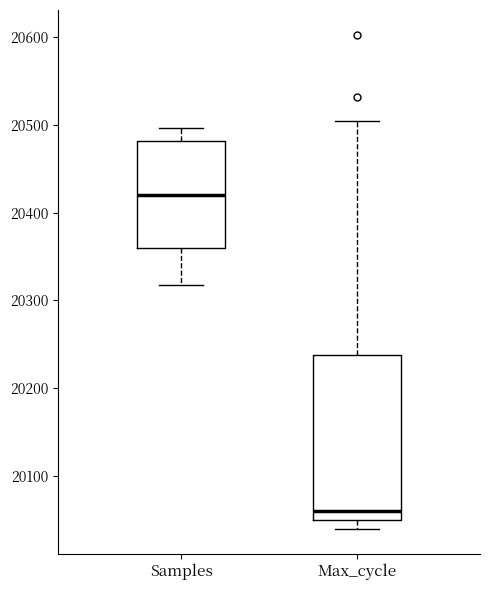

Which box is the tallest, from its lower edge to its upper edge?

Max_cycle